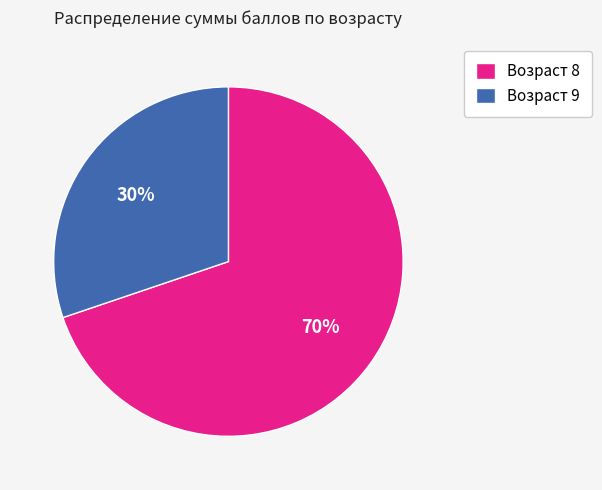

Which slice is the smallest?

Возраст 9